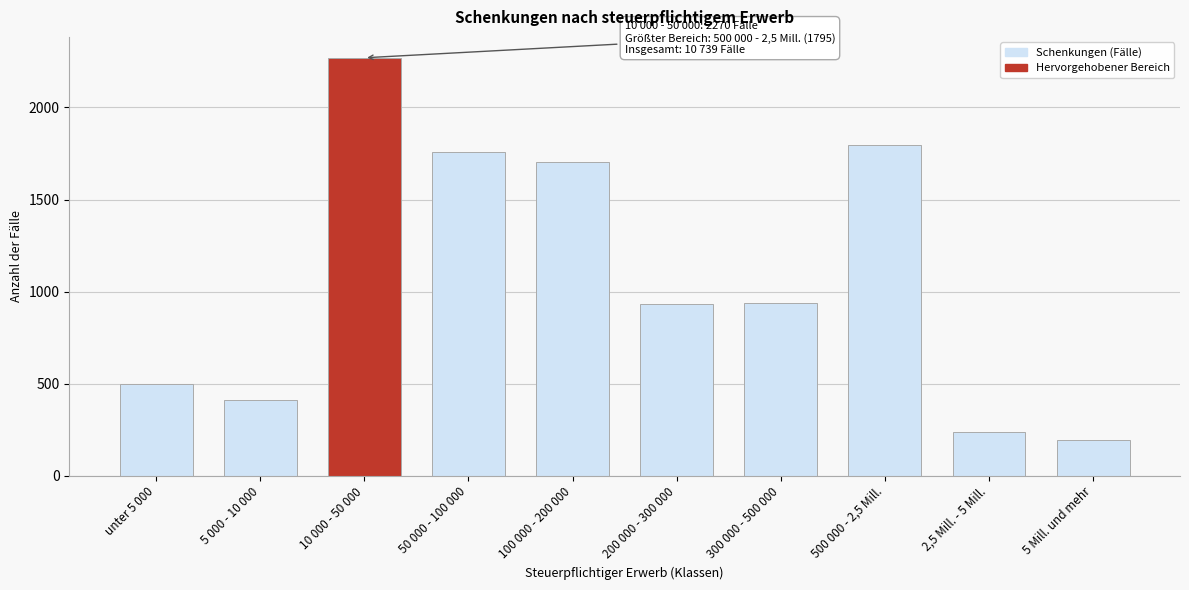

What is the maximum value shown in the chart?

2270